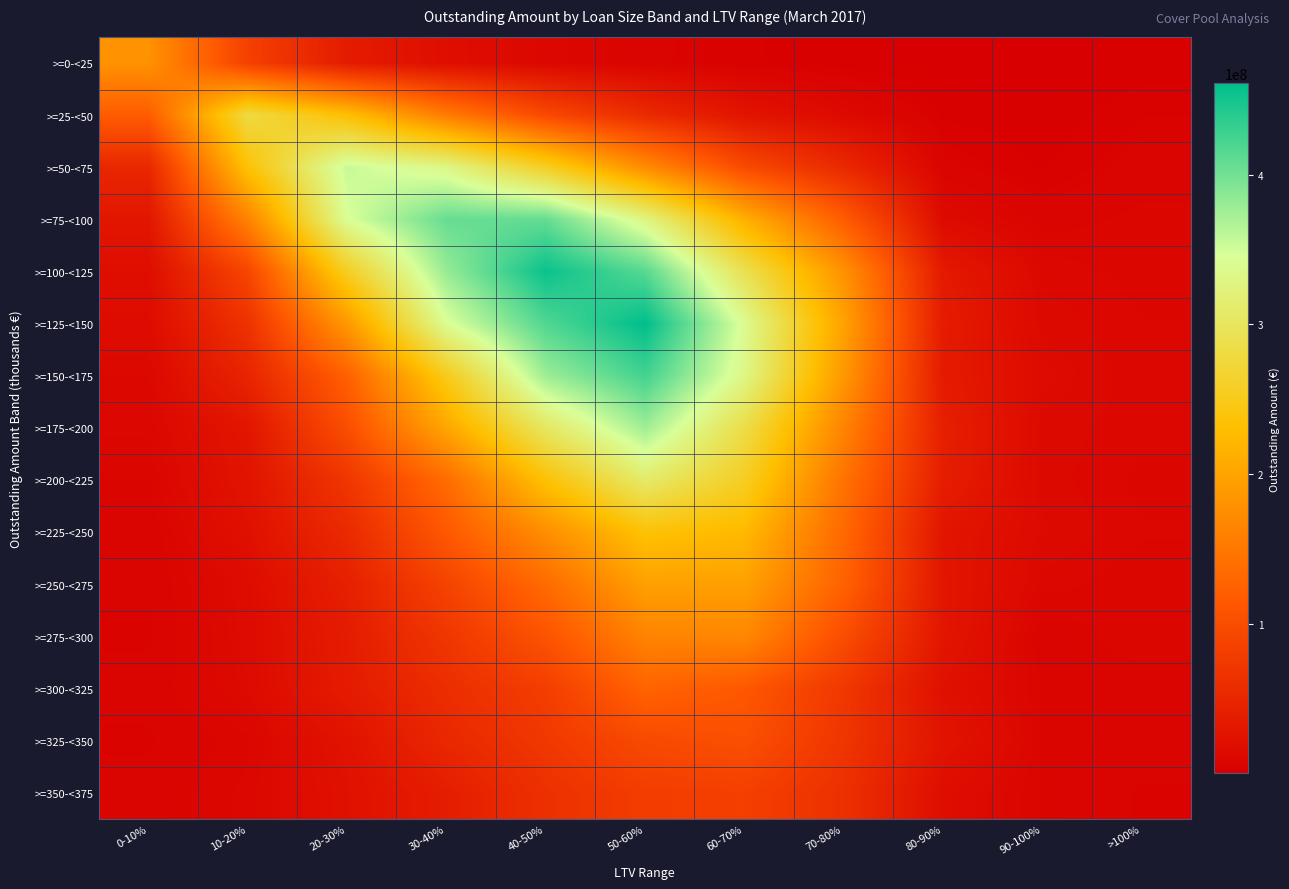

What is the maximum value shown in the chart?

461021685.9